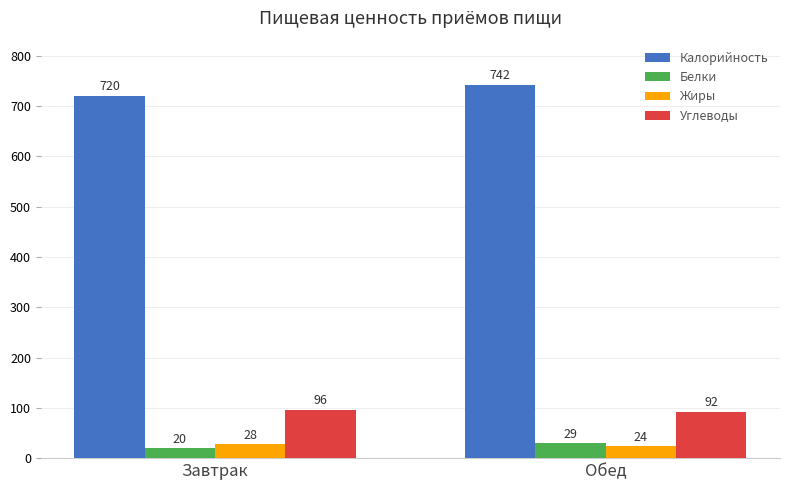

How many data points in Жиры are less than 27?

1